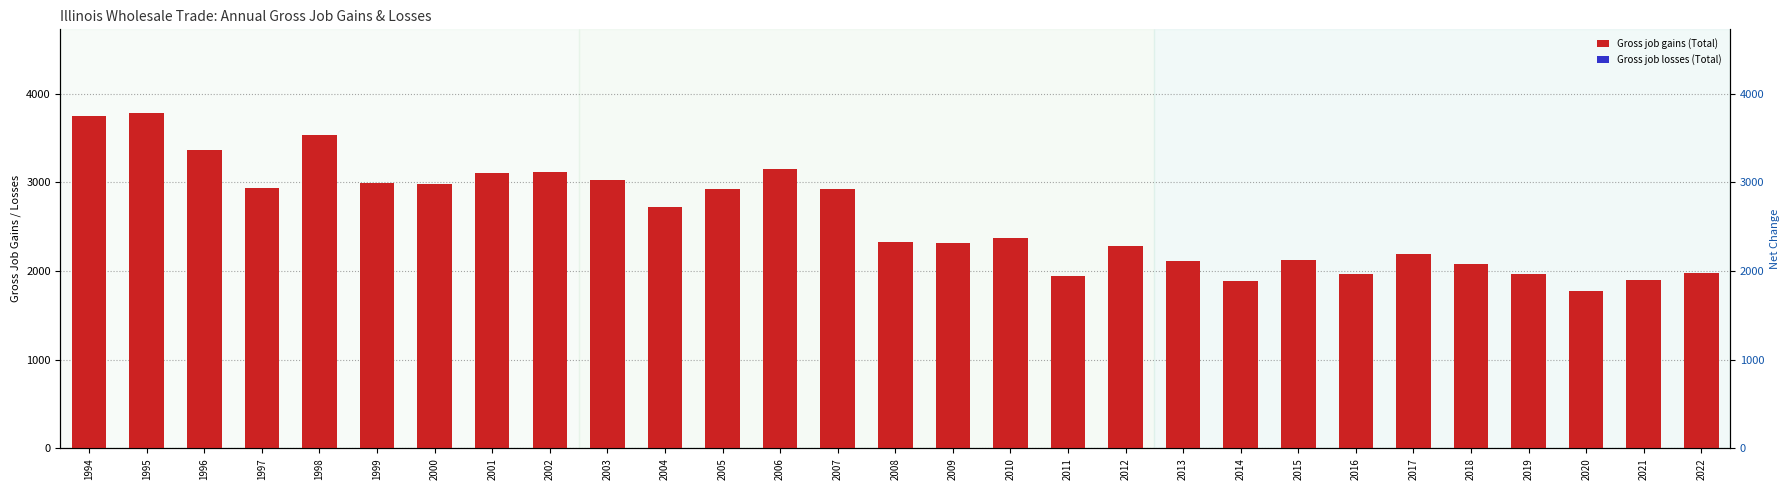

At which category does the chart reach its peak across all series?

1995